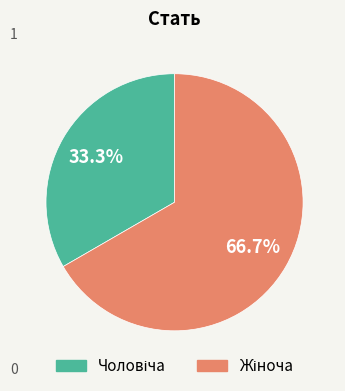

Is there any slice that represents more than half of the pie?

Yes